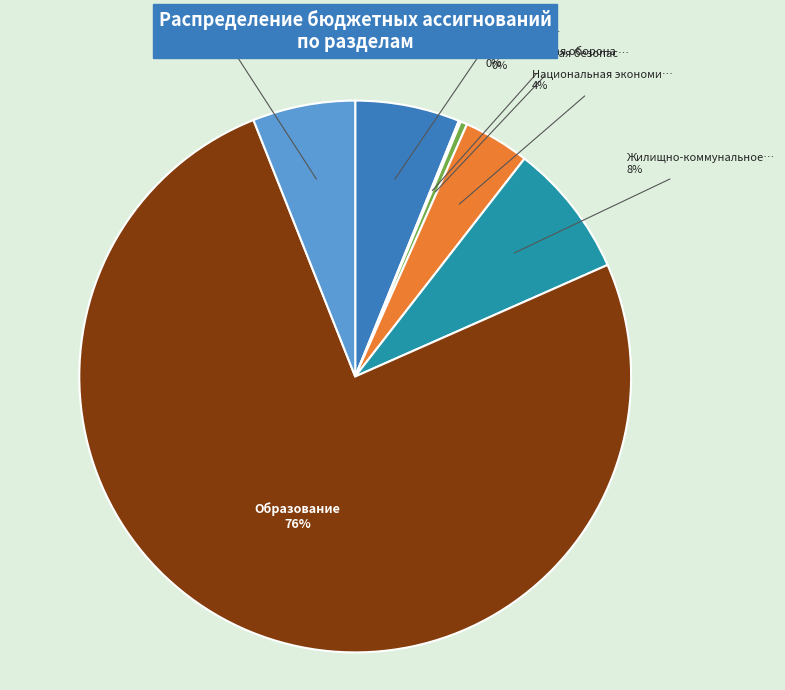

To the nearest percent, what is the average slice percentage?

14%